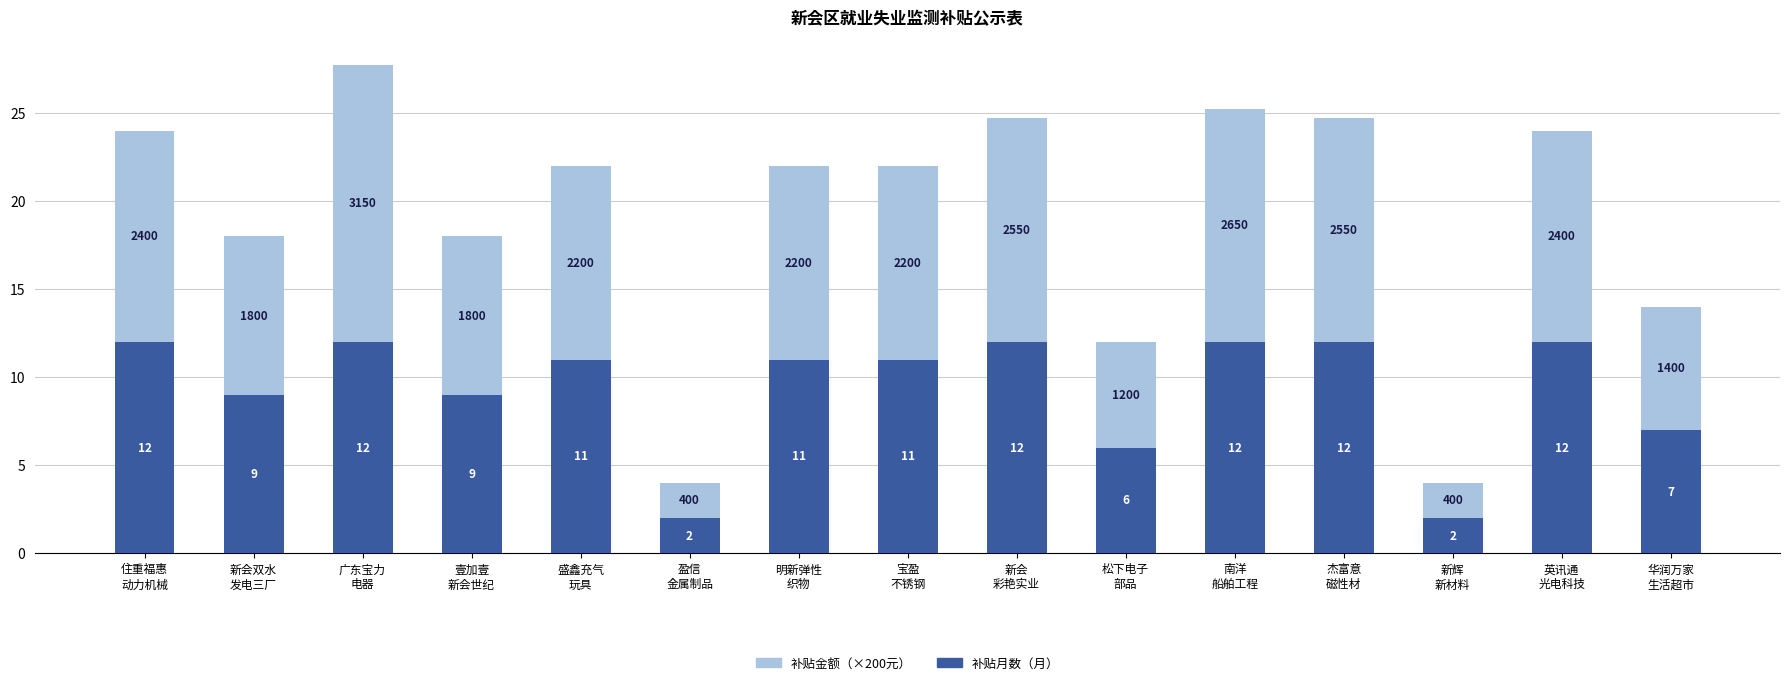

What is the highest value of the 补贴月数（月） series?

12.0